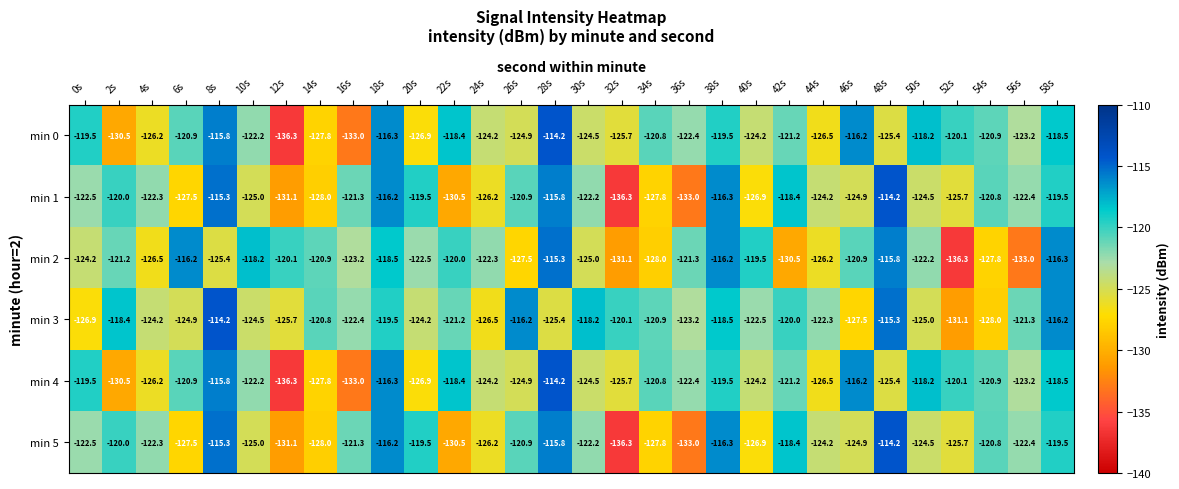

What is the sum of all min 3 values?

-3665.1